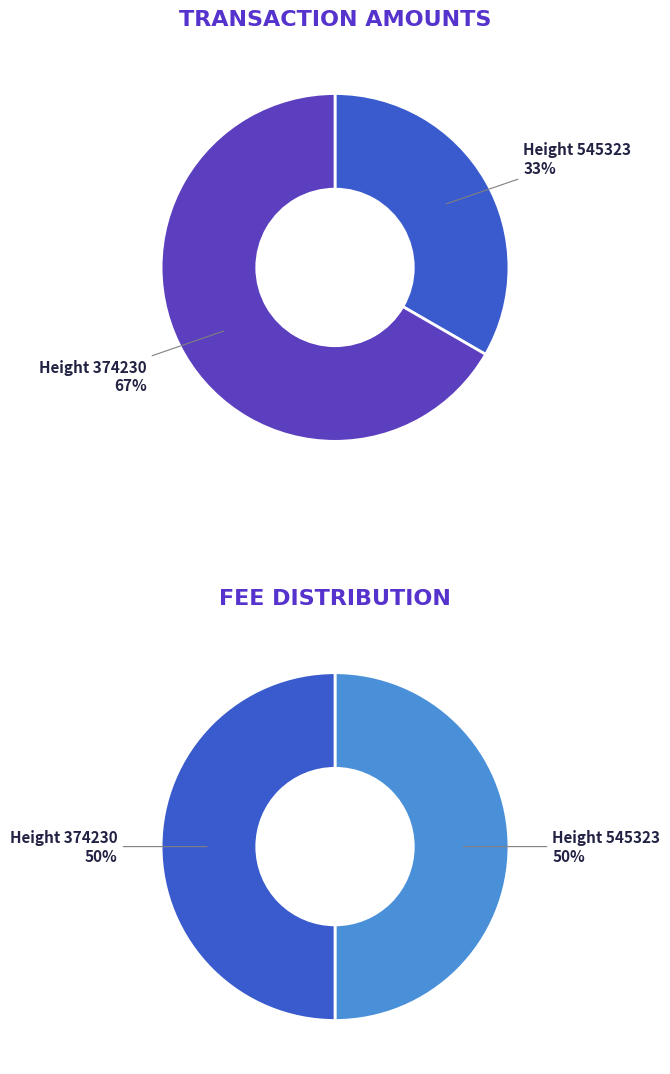

Is there any slice that represents more than half of the pie?

Yes